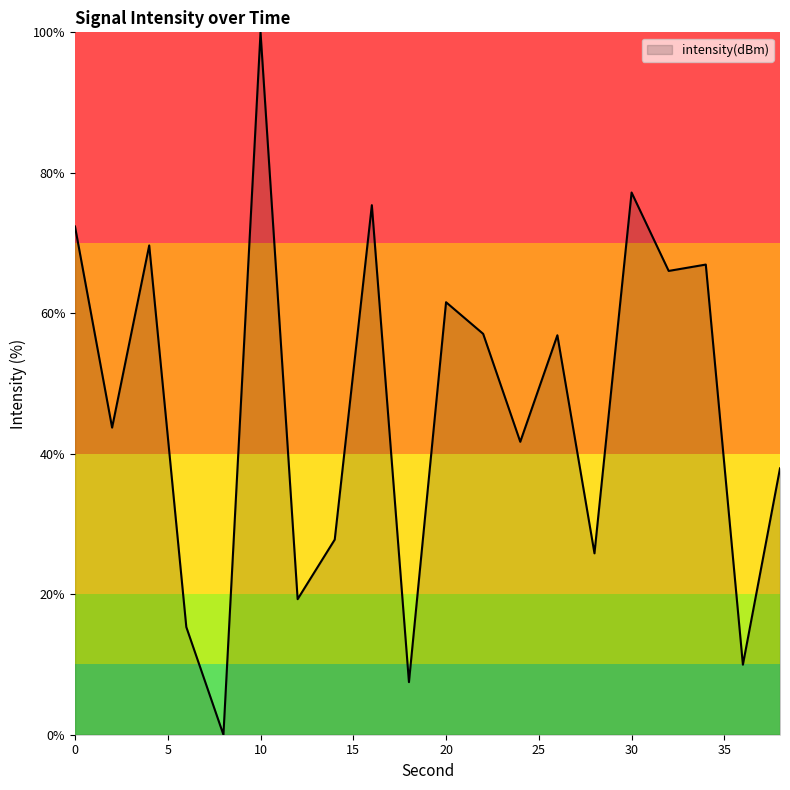

What is the difference between the maximum and minimum values?

100.0